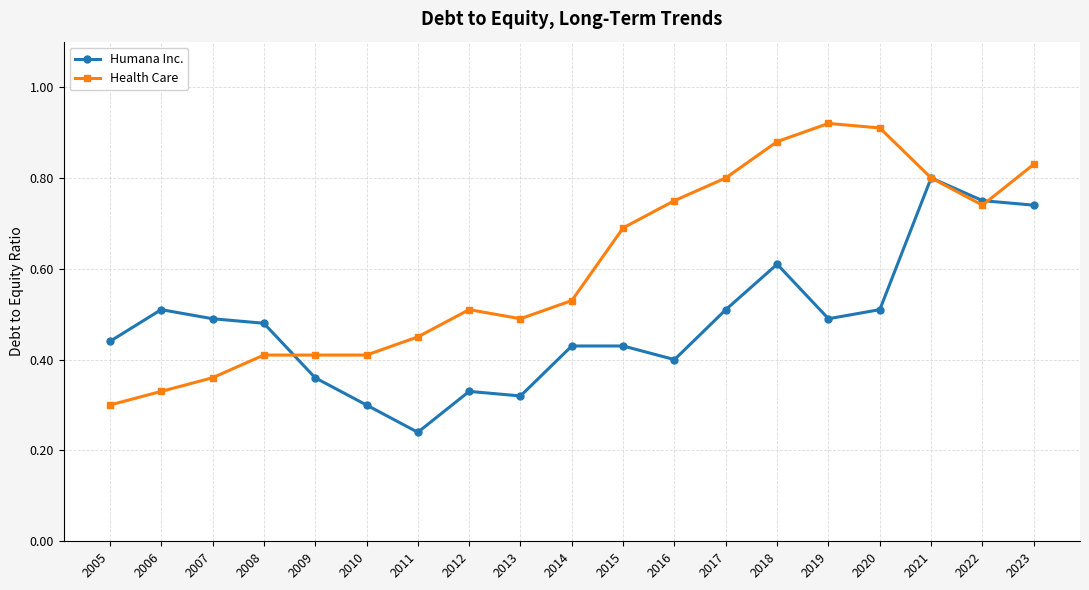

Which series has the largest total across all categories?

Health Care